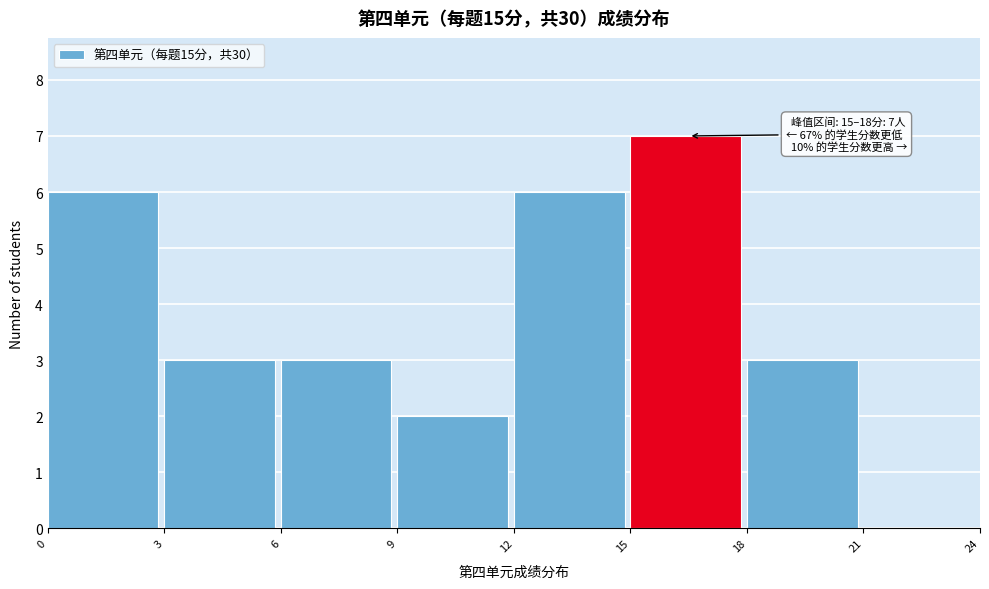

Which range on the x-axis has the tallest bar?

15 to 18